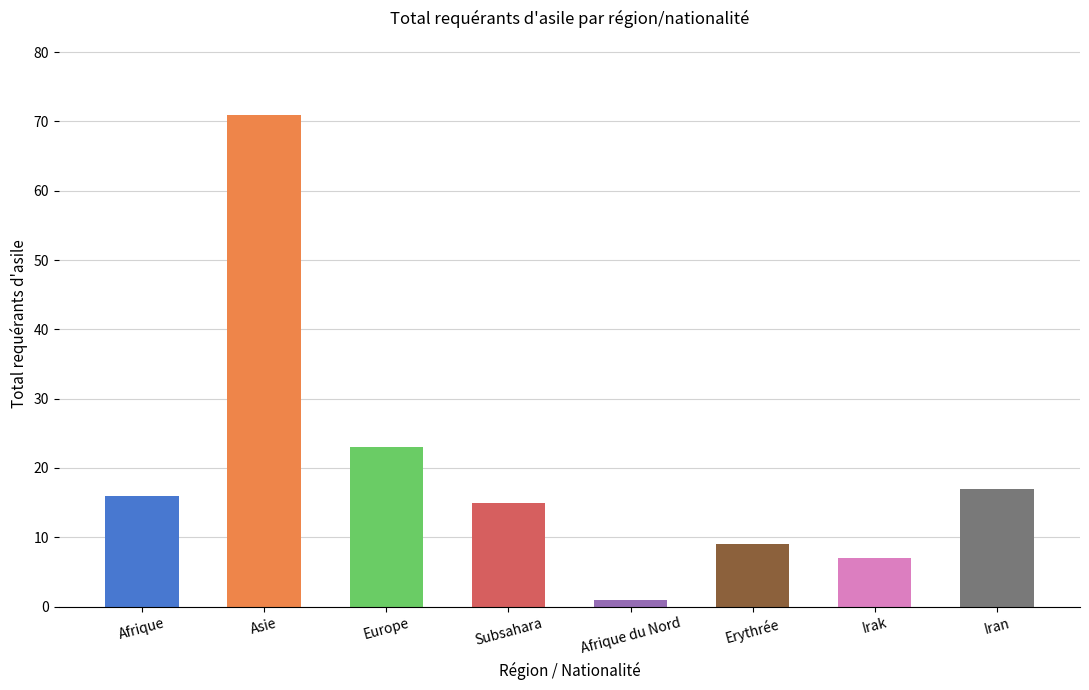

How many bars are there in total?

8